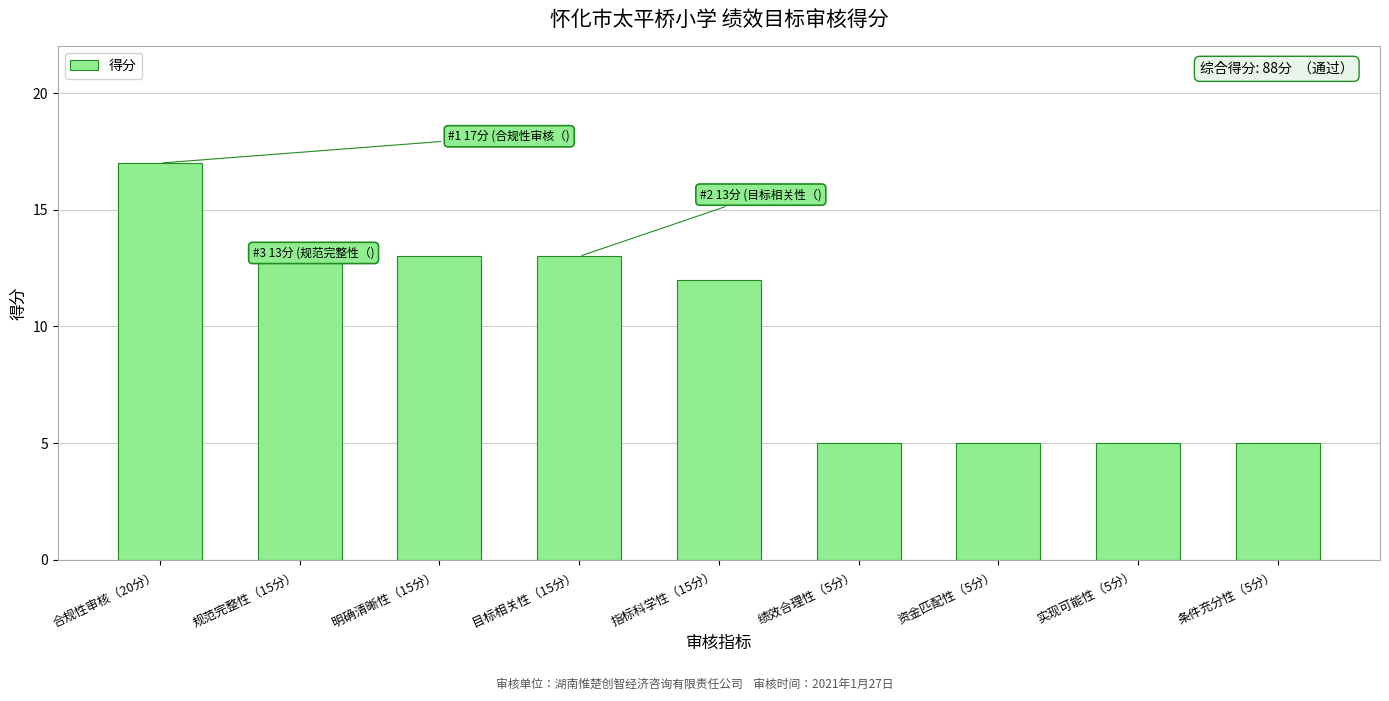

Which label corresponds to the largest value in the chart?

合规性审核（20分）